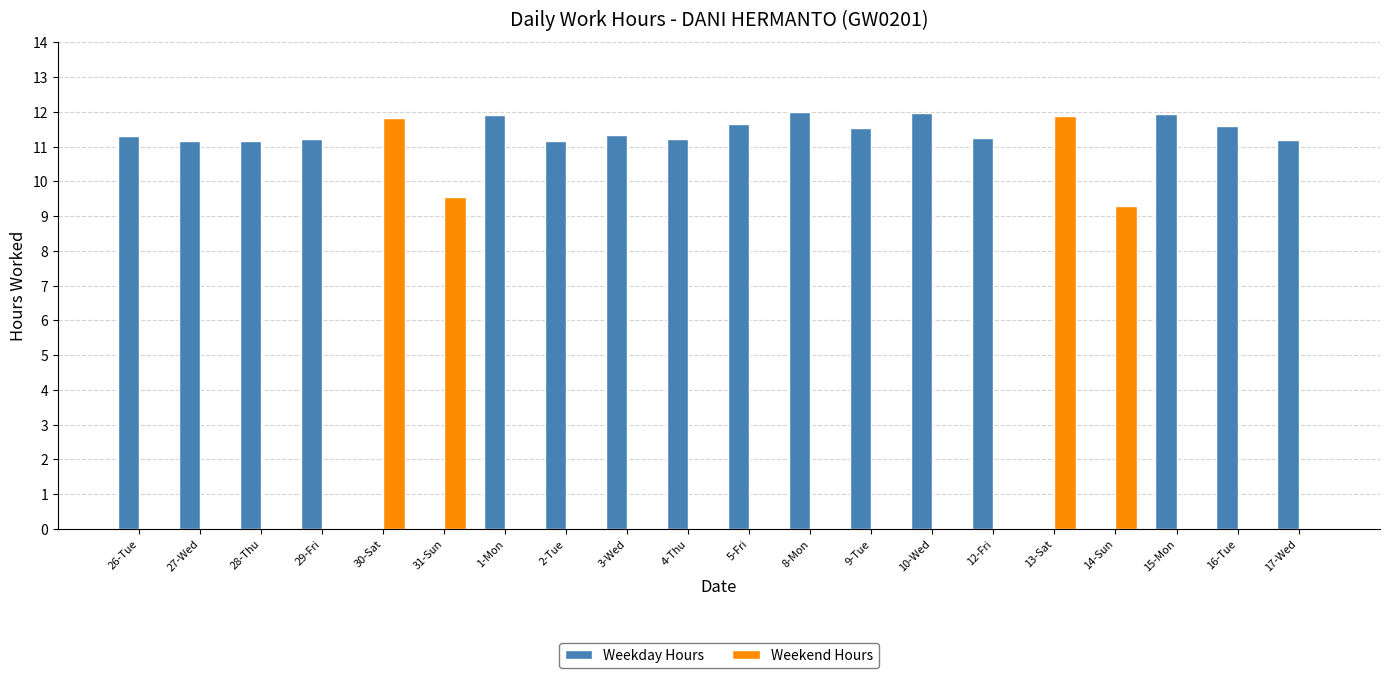

Which series has the largest total across all categories?

Weekday Hours